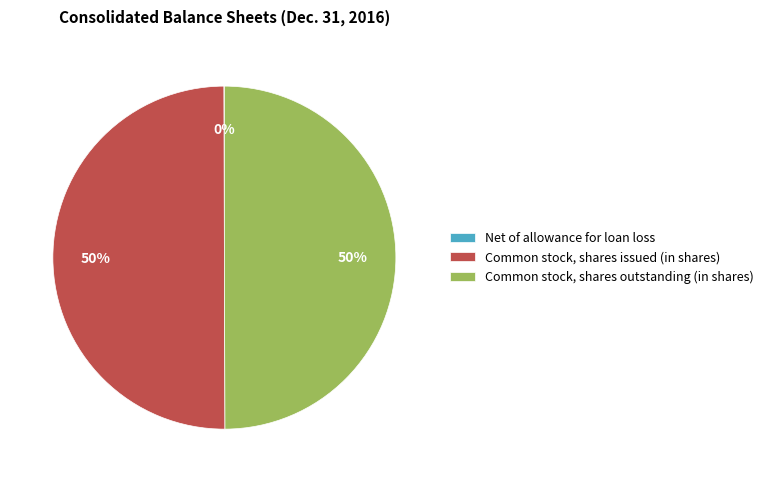

To the nearest percent, what percentage of the pie is Common stock, shares outstanding (in shares)?

50%